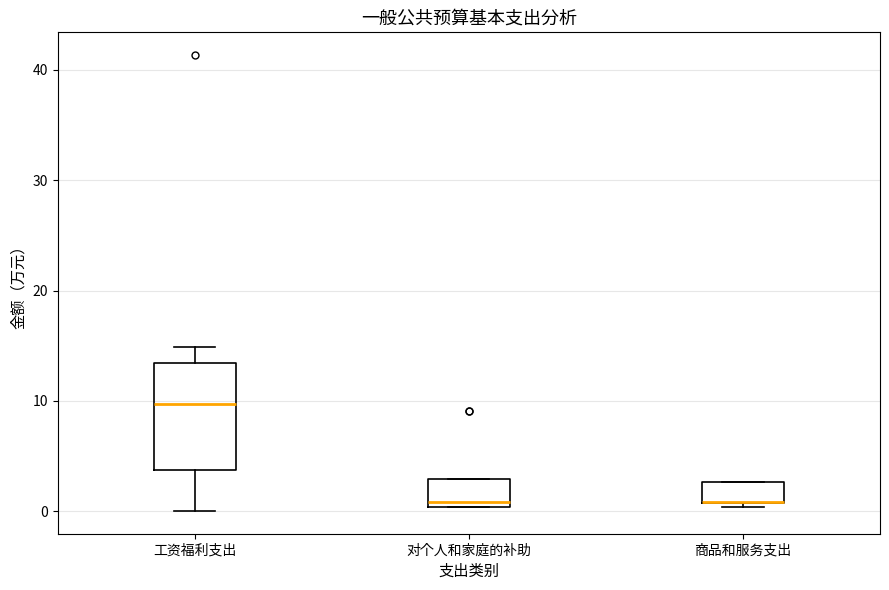

Comparing the boxes themselves (not the whiskers), which one is the tallest?

工资福利支出